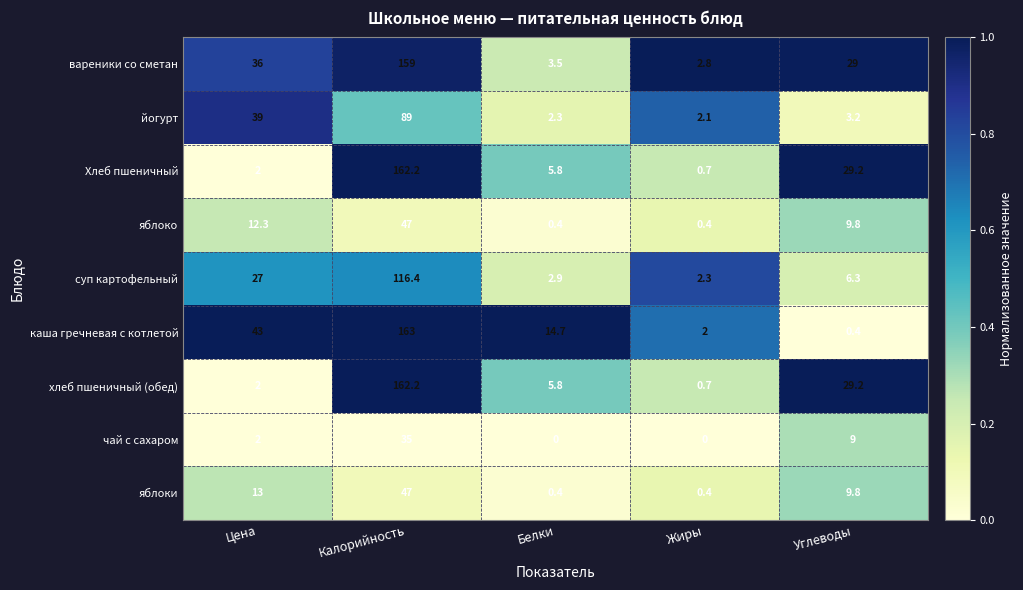

What is the approximate value of Хлеб пшеничный at Жиры?

0.7